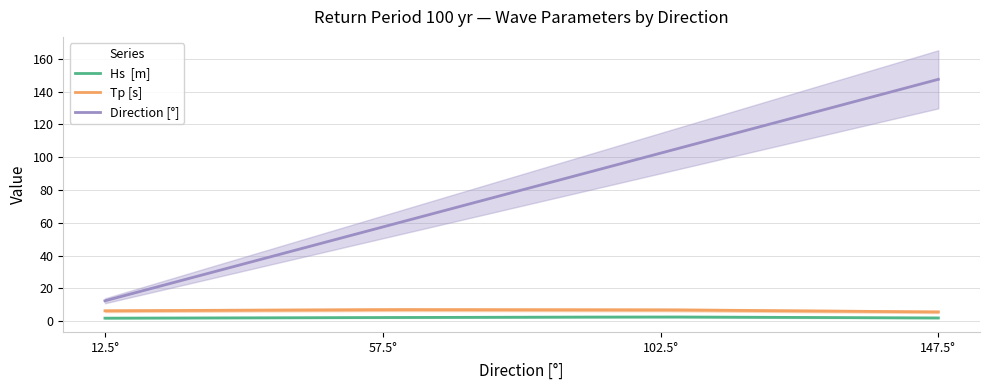

Which series has the widest spread of values?

Direction [°]